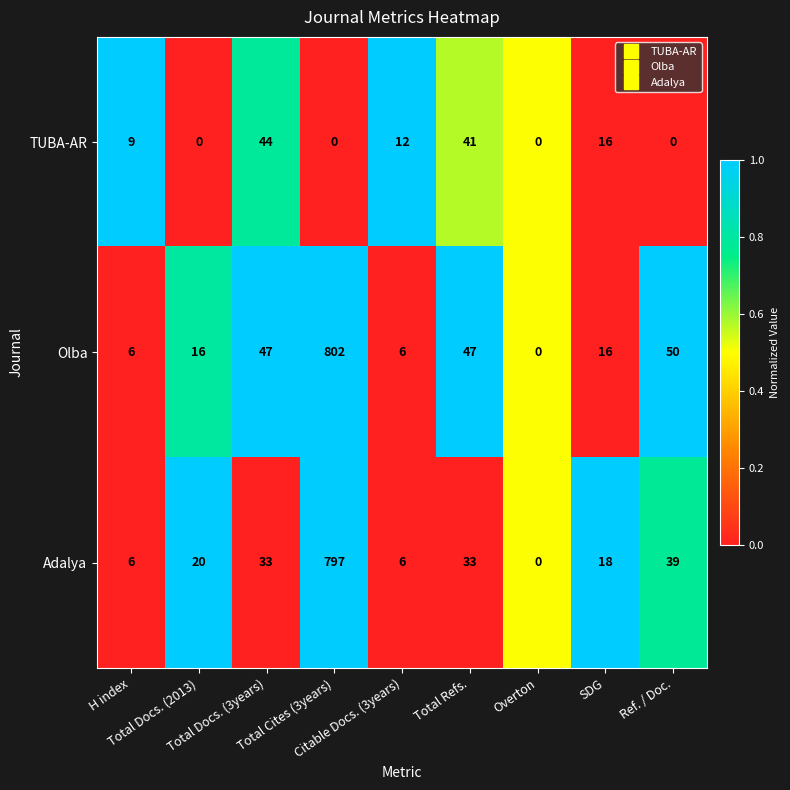

What is the difference between the second highest and second lowest values in the Adalya series?

33